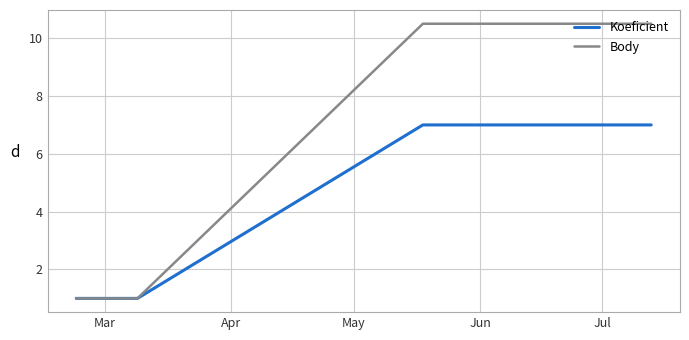

Which series has the largest total across all categories?

Body